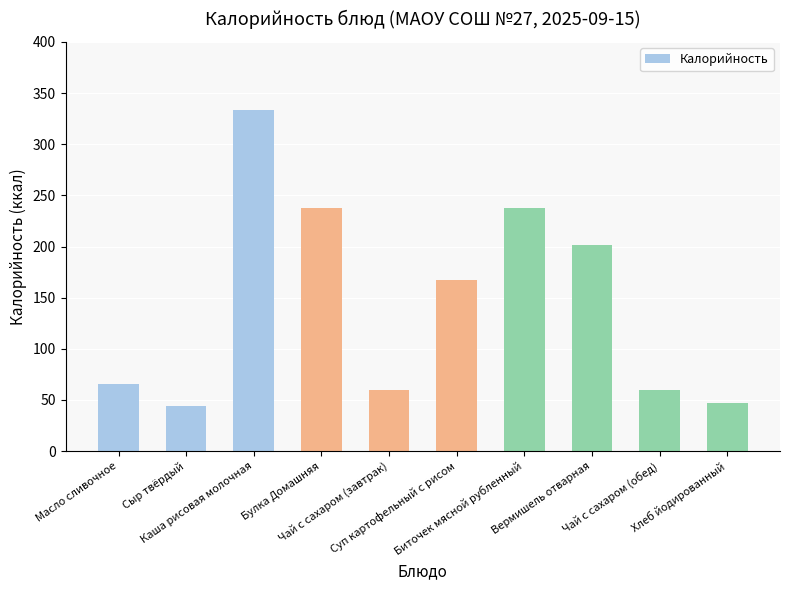

At which category does the chart reach its peak across all series?

Каша рисовая молочная